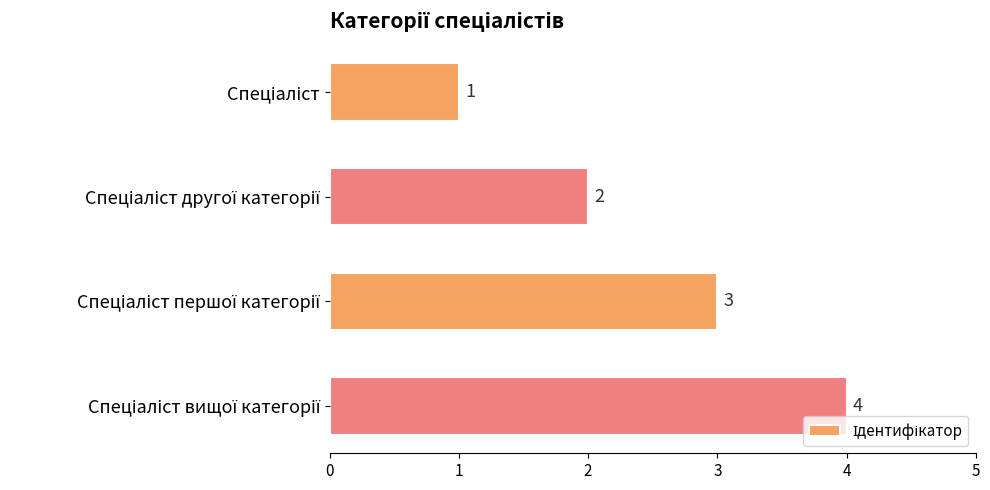

What is the sum of all values?

10